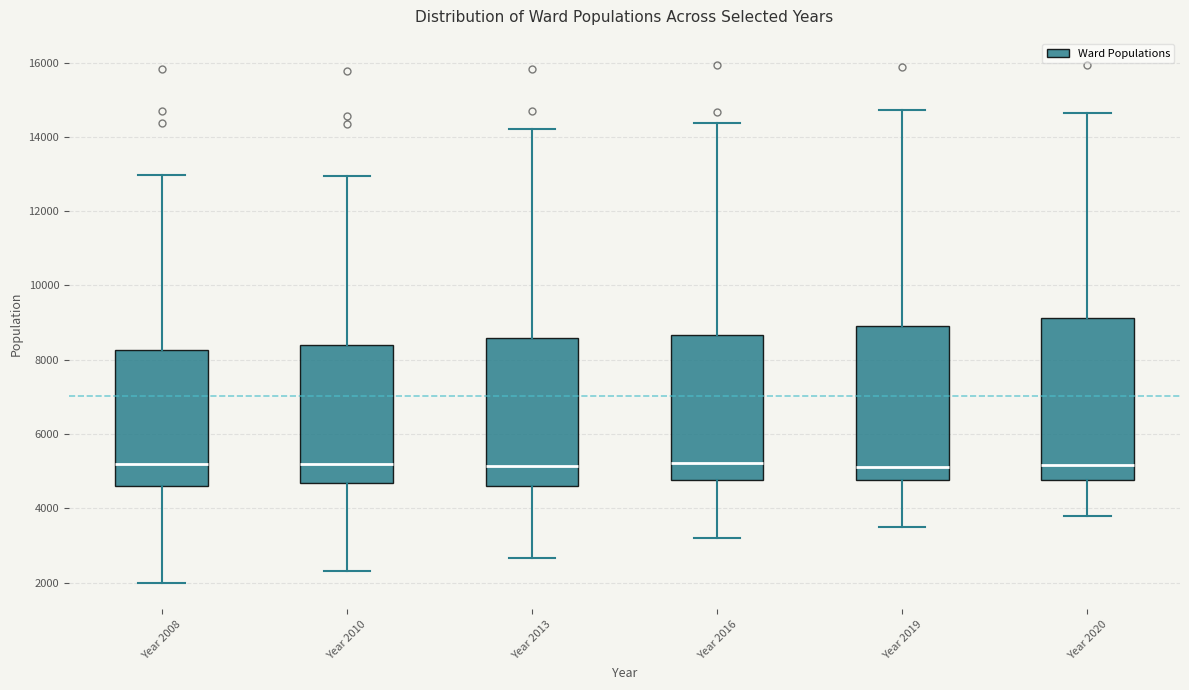

Reading left to right, transcribe this box plot: for each box, give where its median line is, the range the box spans, and where its two whiskers end, as read against the y-axis. The values are not printed on the chart, so give them approximately, as read against the axis.

Year 2008: median 5200, box 4600 to 8200, whiskers 2000 to 13000
Year 2010: median 5200, box 4600 to 8400, whiskers 2400 to 13000
Year 2013: median 5200, box 4600 to 8600, whiskers 2600 to 14200
Year 2016: median 5200, box 4800 to 8600, whiskers 3200 to 14400
Year 2019: median 5200, box 4800 to 9000, whiskers 3600 to 14800
Year 2020: median 5200, box 4800 to 9200, whiskers 3800 to 14600